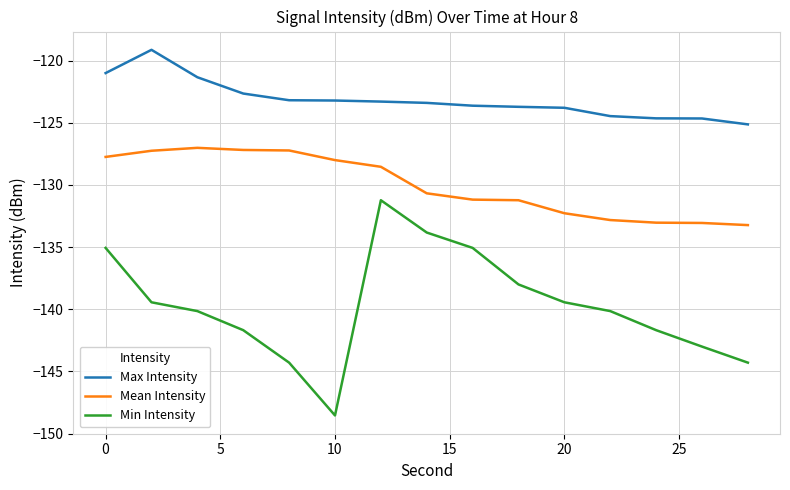

What is the smallest value displayed?

-148.5